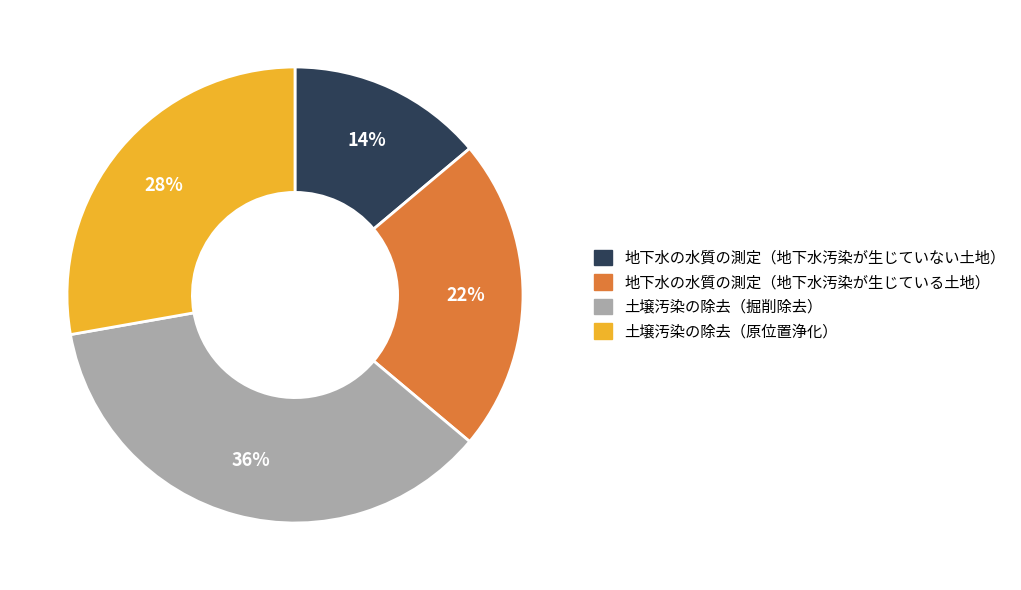

To the nearest percent, what percentage of the pie is 地下水の水質の測定（地下水汚染が生じていない土地）?

14%